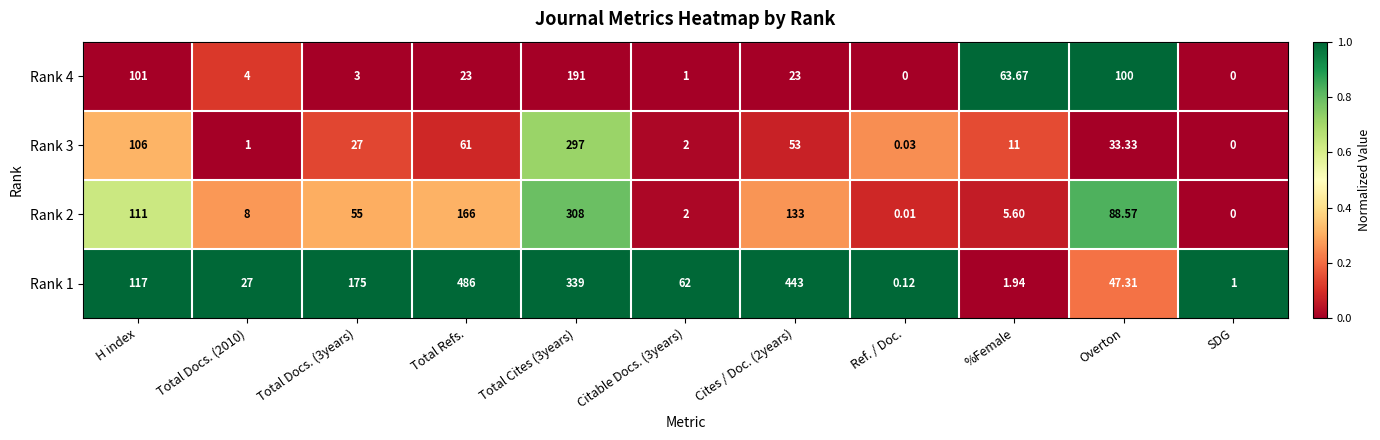

At which label does Rank 2 reach its minimum?

SDG